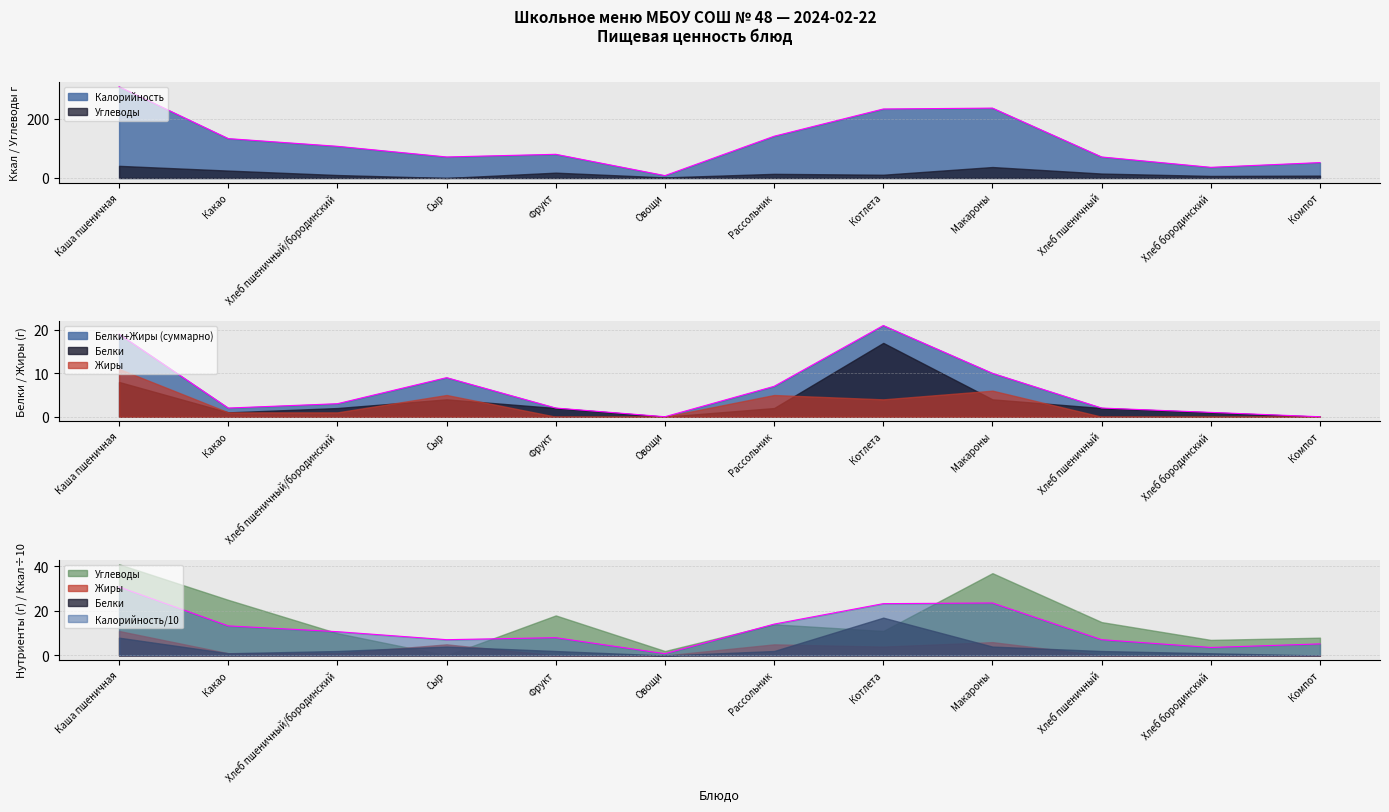

What position from the left is Хлеб пшеничный/бородинский?

3